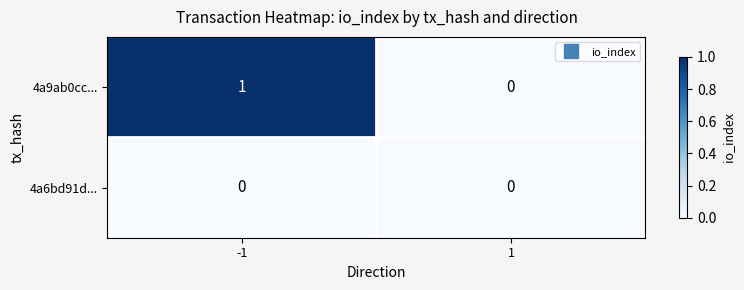

How many categories are shown in the chart?

2